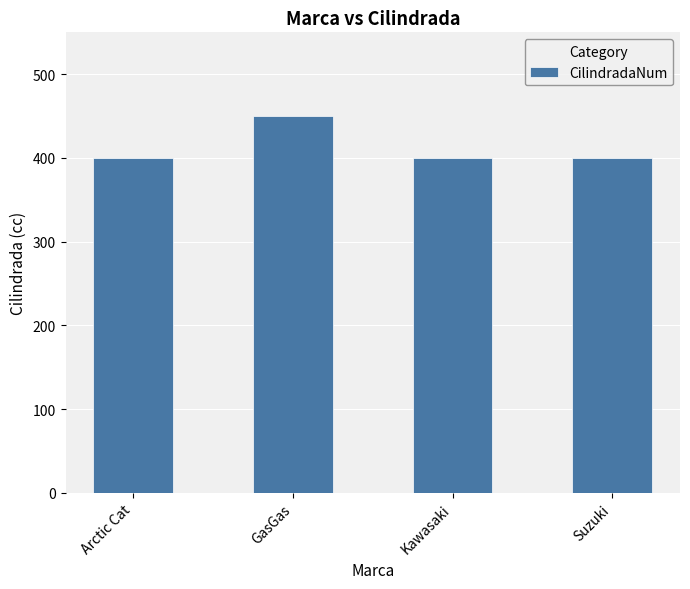

What is the value of the 4th bar from the left?

400